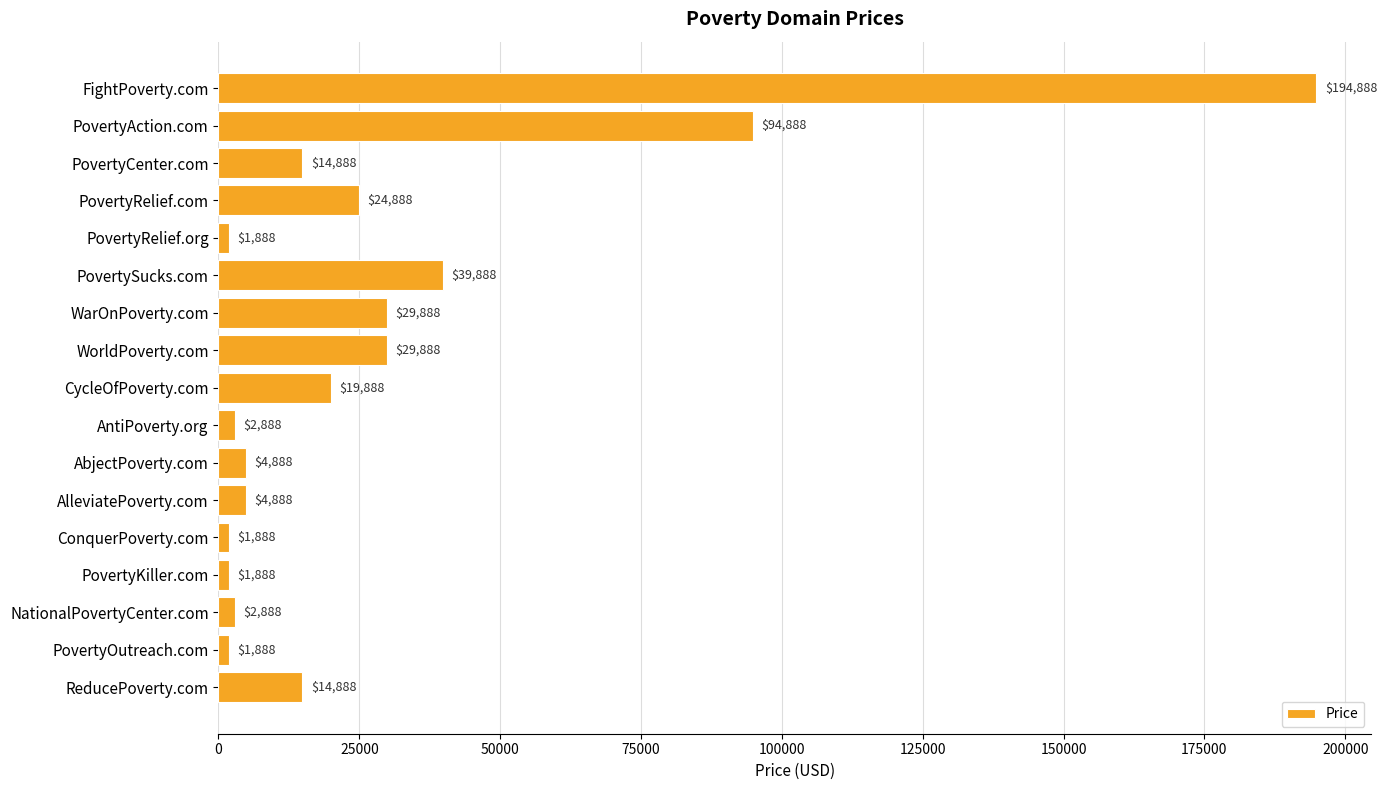

What is the label of the 2nd bar from the bottom?

PovertyOutreach.com